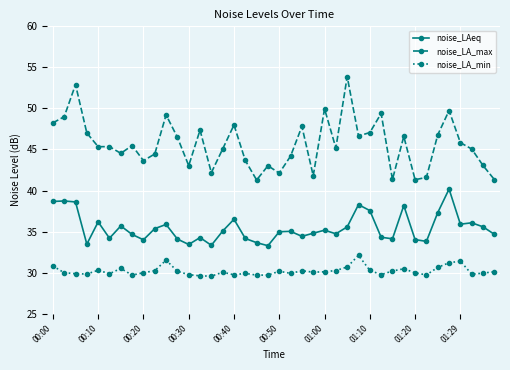

What is the difference between the maximum and minimum values in the noise_LAeq series?

6.9